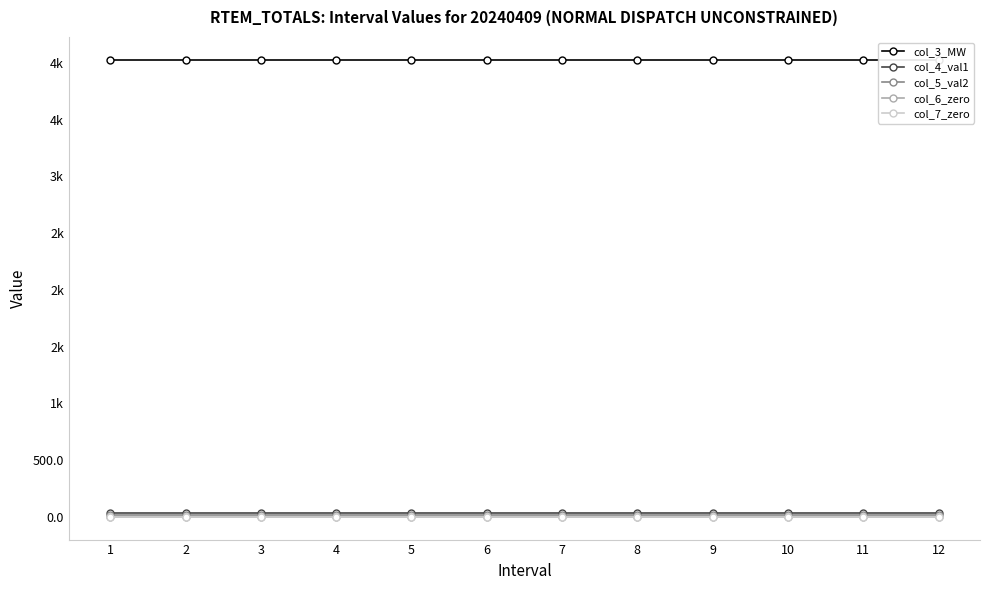

What is the difference between the highest and lowest values at 7?

4029.0